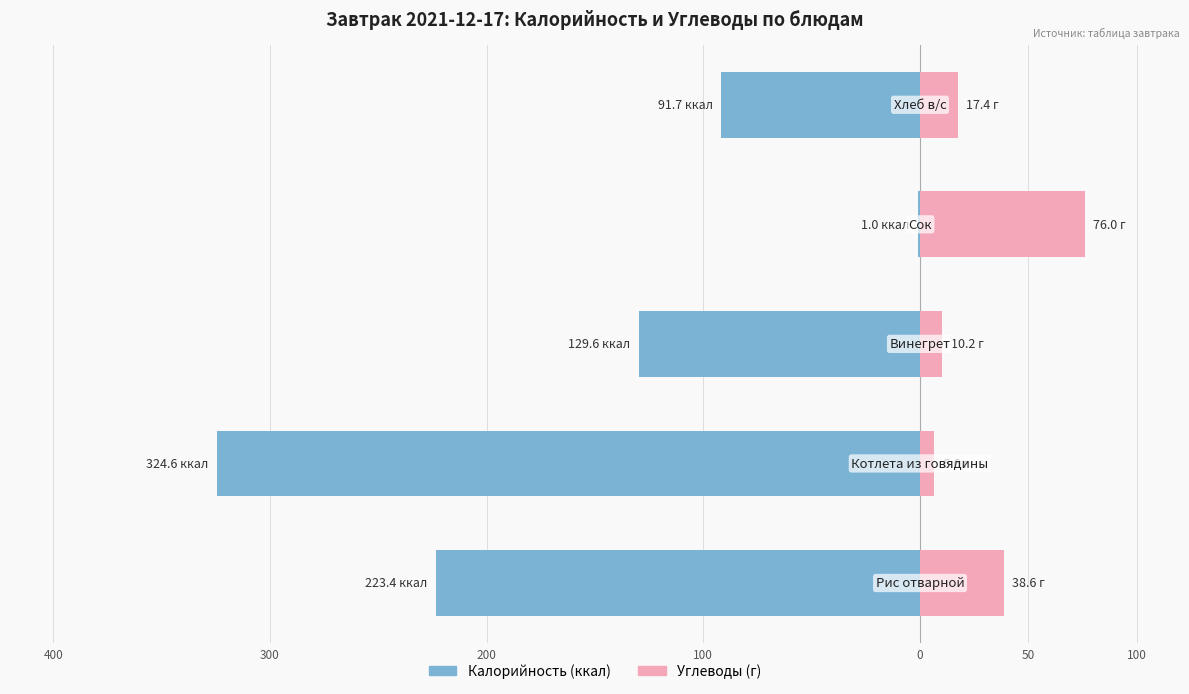

What is the difference between the highest and lowest values at 200?

139.8